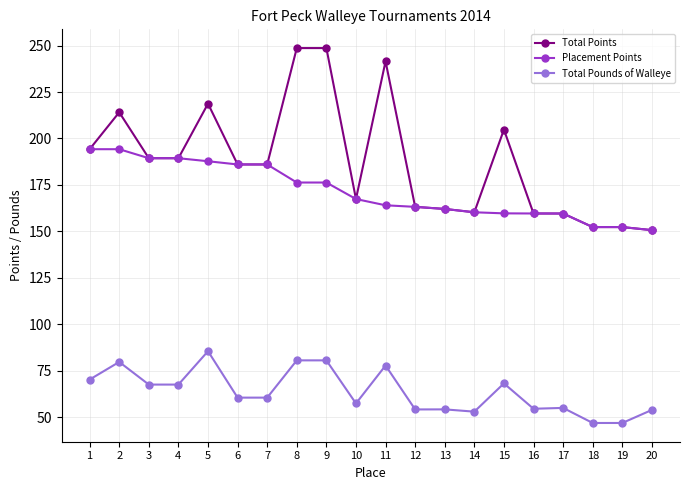

Which series has the largest total across all categories?

Total Points